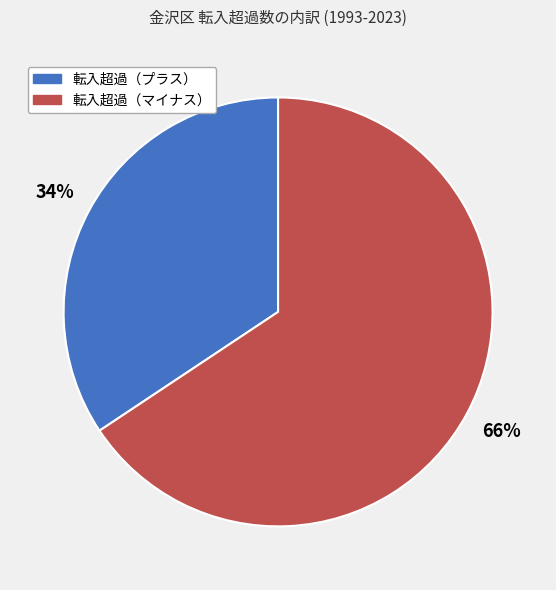

To the nearest percent, what is the average slice percentage?

50%